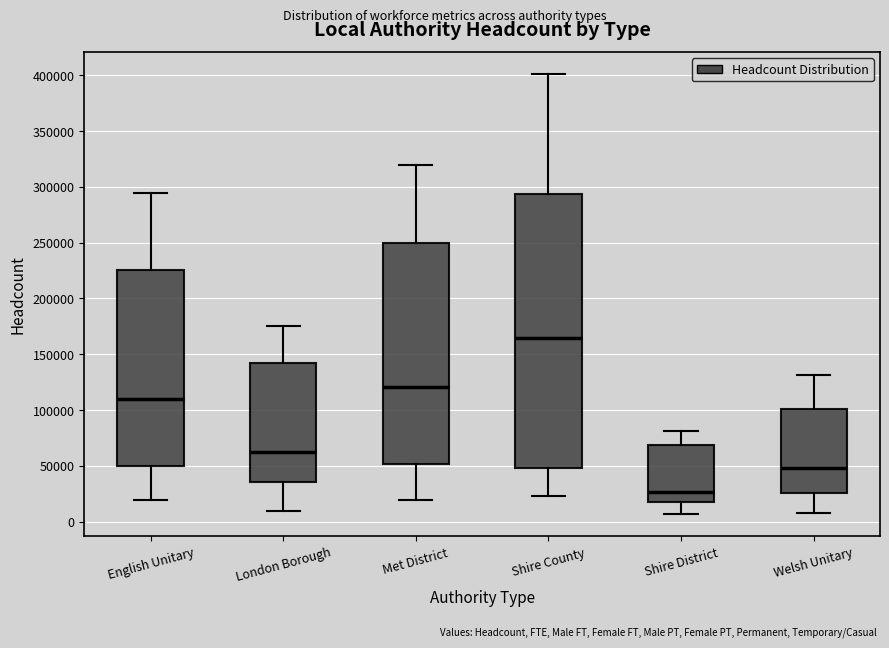

Where is the upper edge of the box for Shire County on the y-axis? The values are not printed on the chart, so give them approximately, as read against the axis.

295000